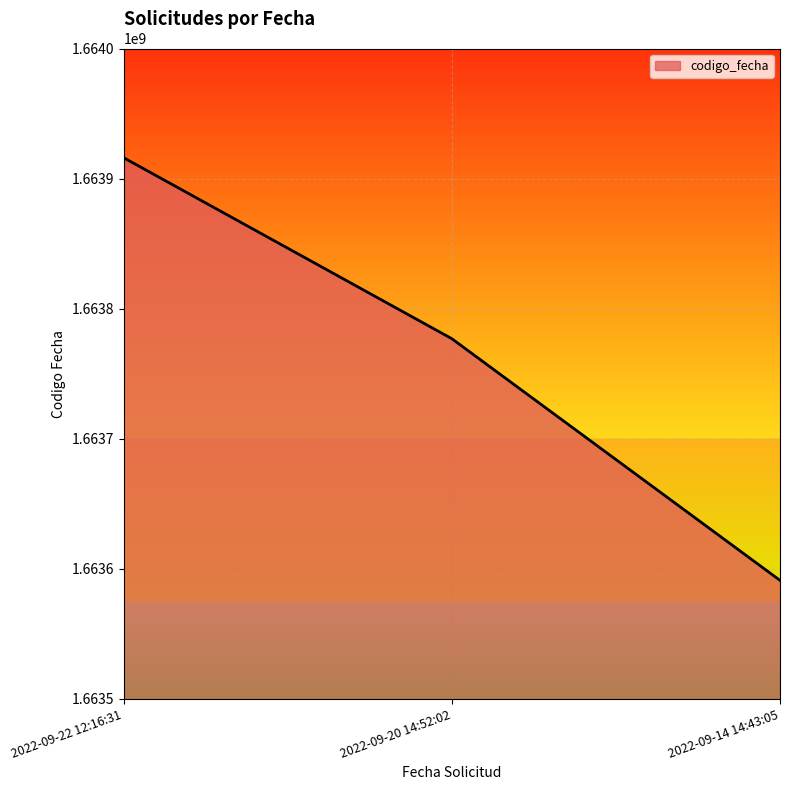

Does the chart have visible grid lines?

Yes